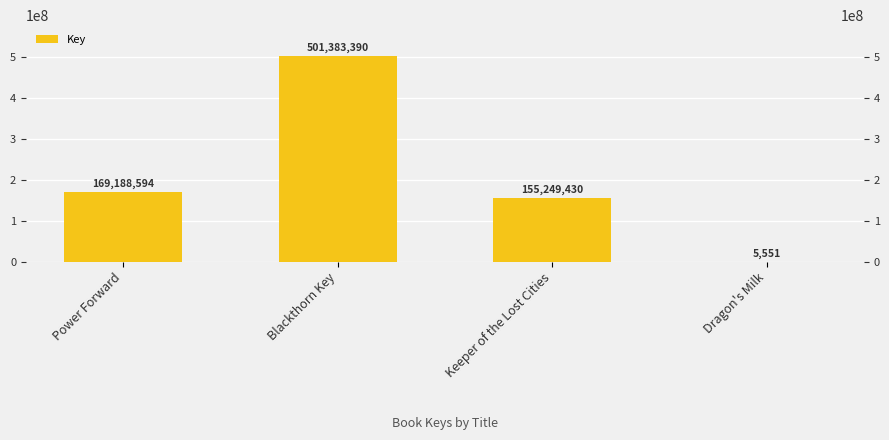

How many data points does each series have?

4